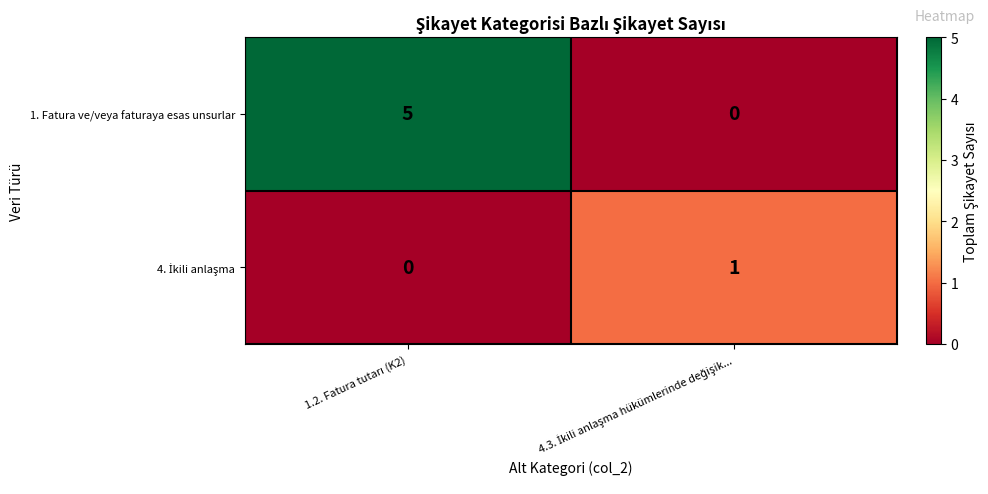

What is the greatest value displayed?

5